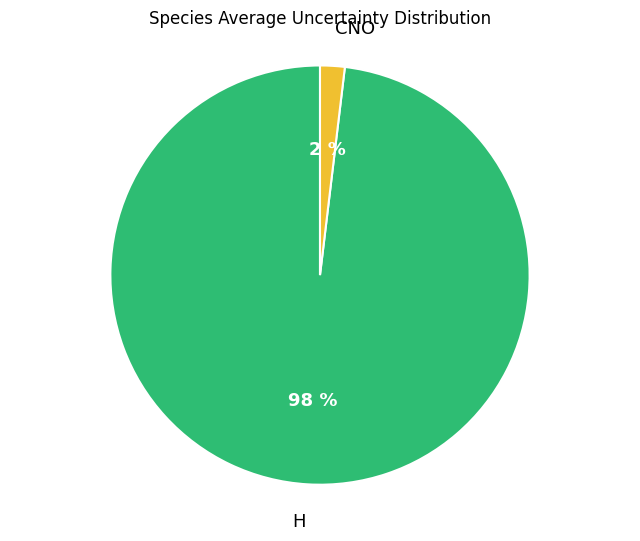

Is there a majority slice in this chart?

Yes